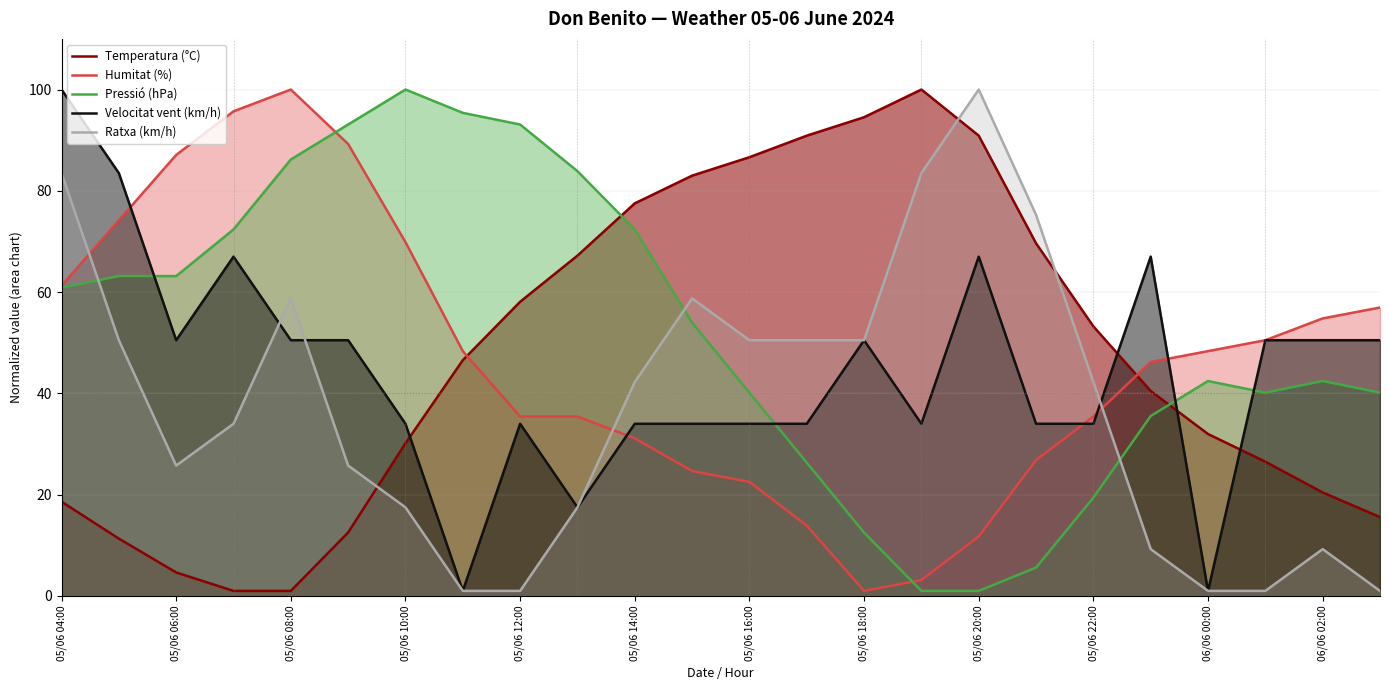

What is the greatest value displayed?

100.0